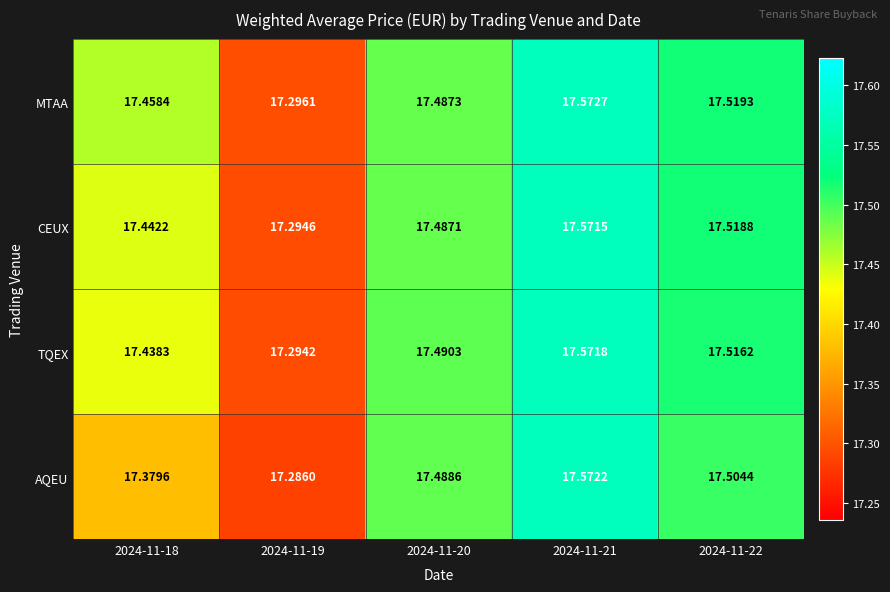

Is the value of CEUX at 2024-11-19 greater than the value of AQEU at 2024-11-19?

Yes